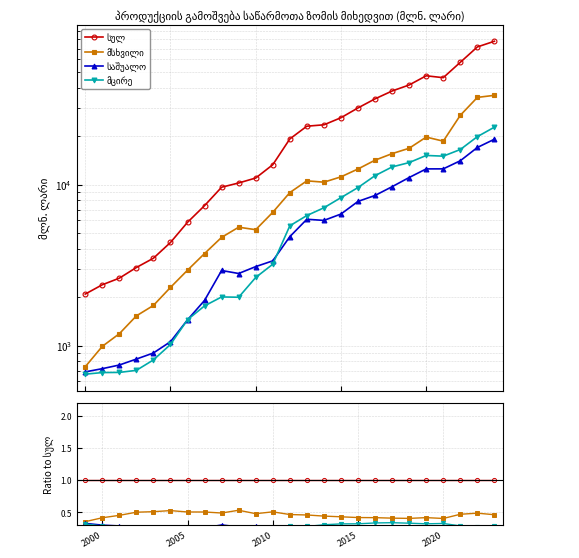

The value of მცირე at 2000 is 0.4. True or false?

False